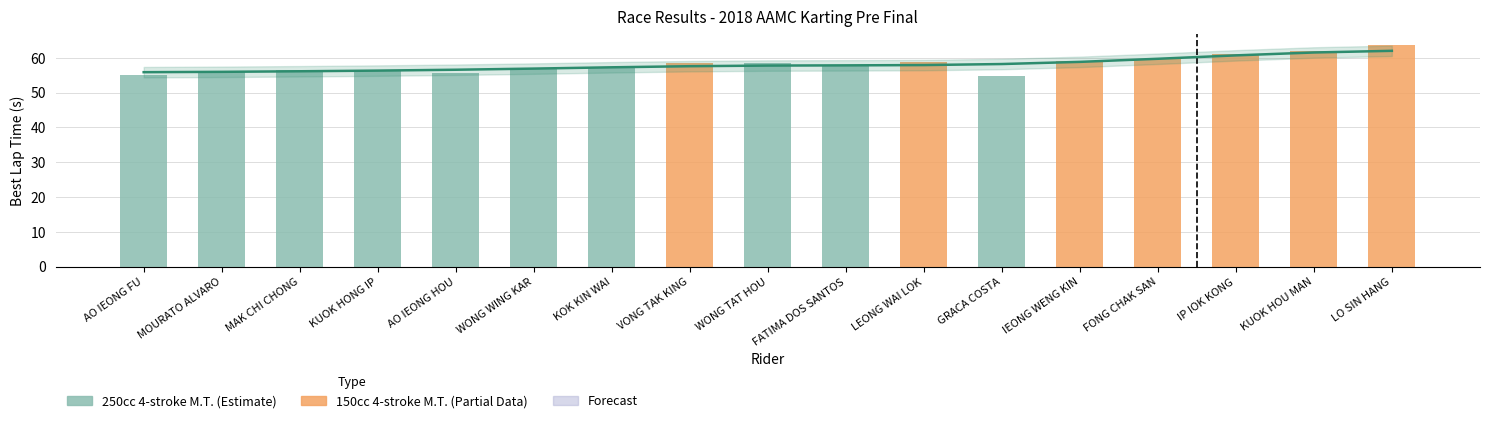

Are the bars grouped side by side (vs. stacked)?

Yes